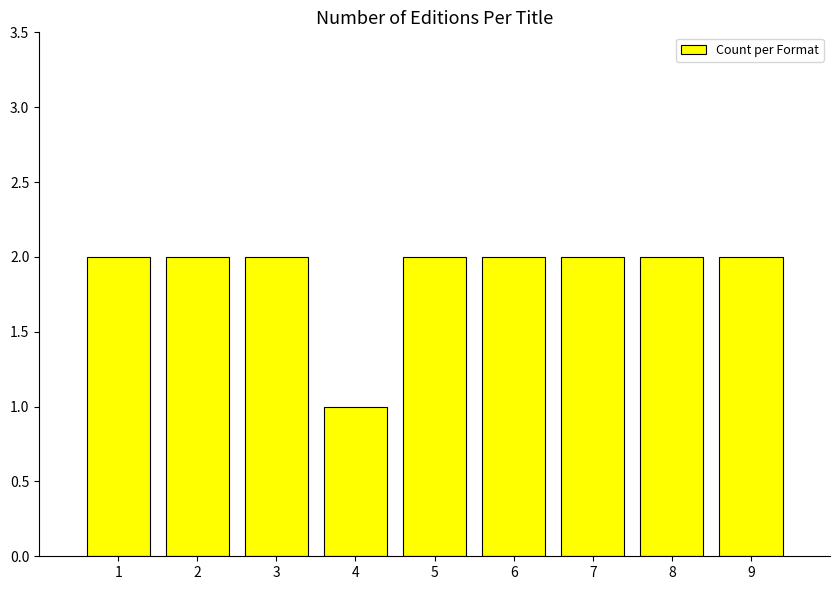

Are the bars grouped side by side (vs. stacked)?

No